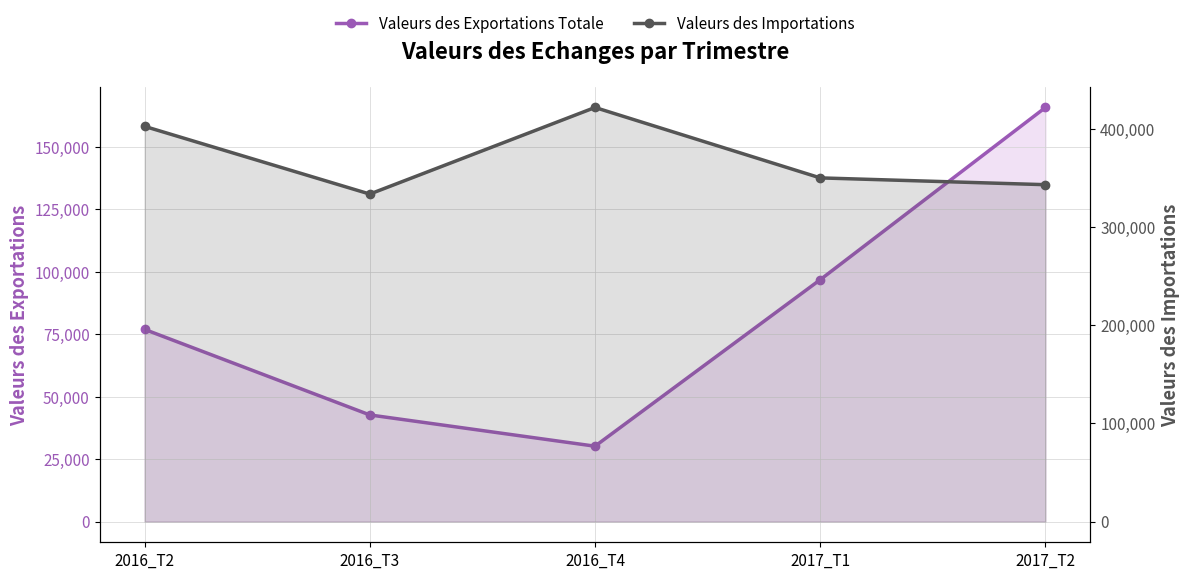

True or false: Valeurs des Importations and Valeurs des Exportations Totale intersect in this chart.

False